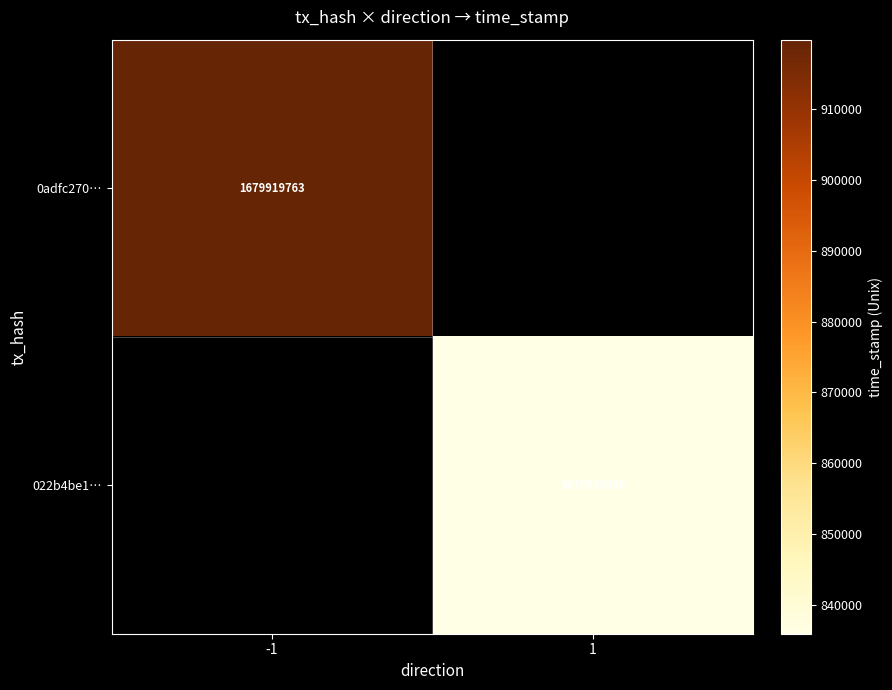

The 0adfc270… series shows 1679919763 at -1. True or false?

True